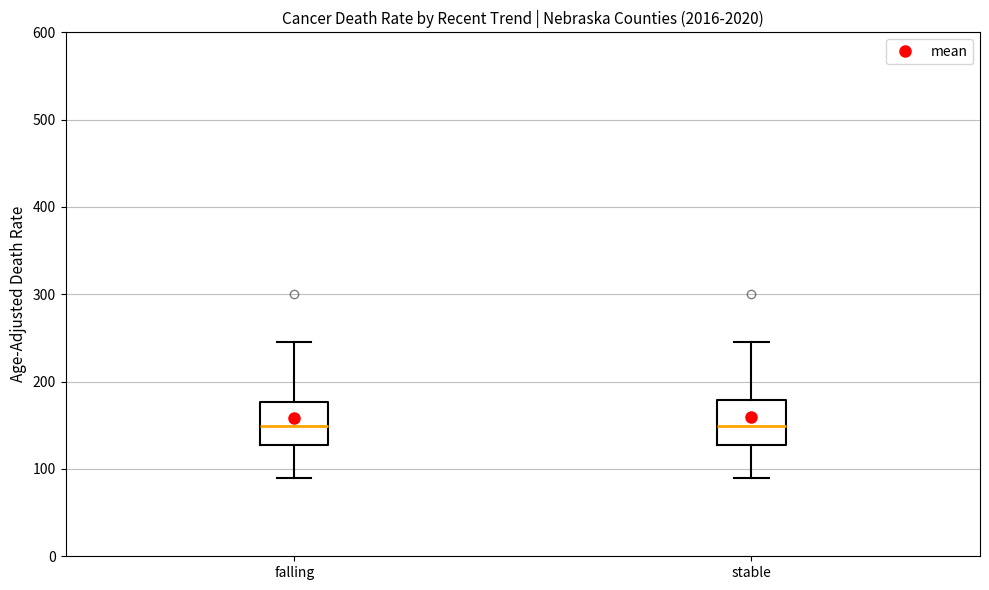

Reading left to right, transcribe this box plot: for each box, give where its median line is, the range the box spans, and where its two whiskers end, as read against the y-axis. The values are not printed on the chart, so give them approximately, as read against the axis.

falling: median 150, box 130 to 180, whiskers 90 to 250
stable: median 150, box 130 to 180, whiskers 90 to 250